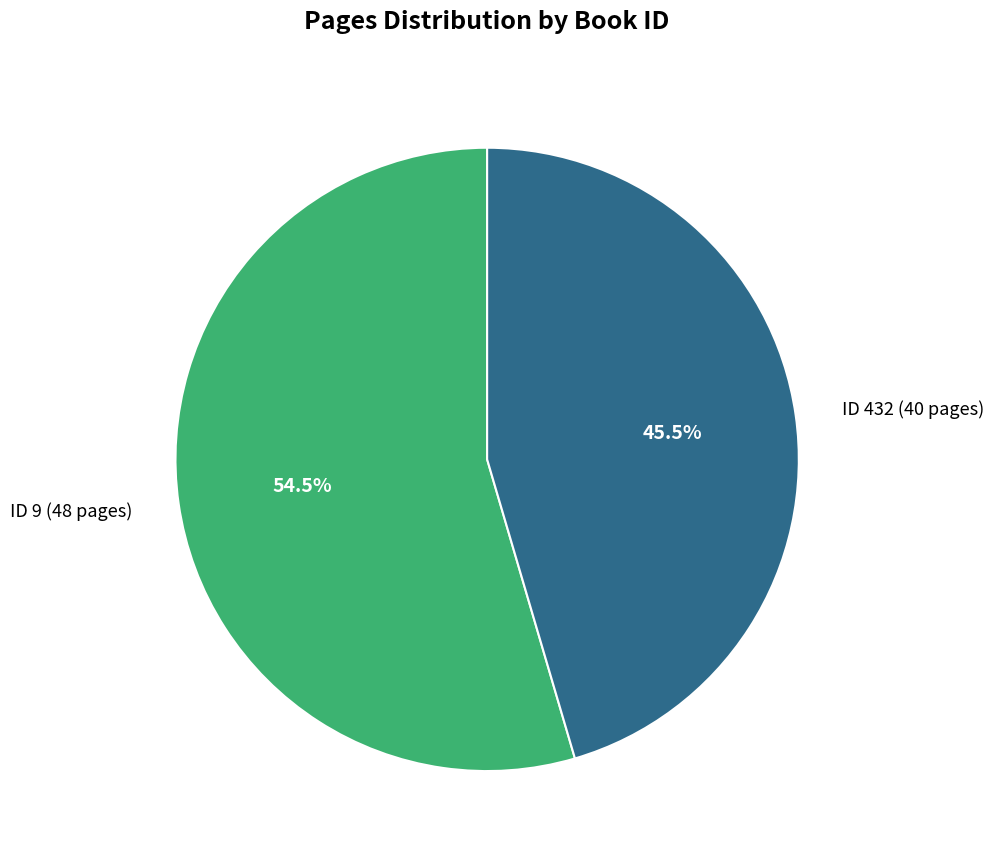

Rank the categories by value from highest to lowest.

ID 9 (48 pages), ID 432 (40 pages)